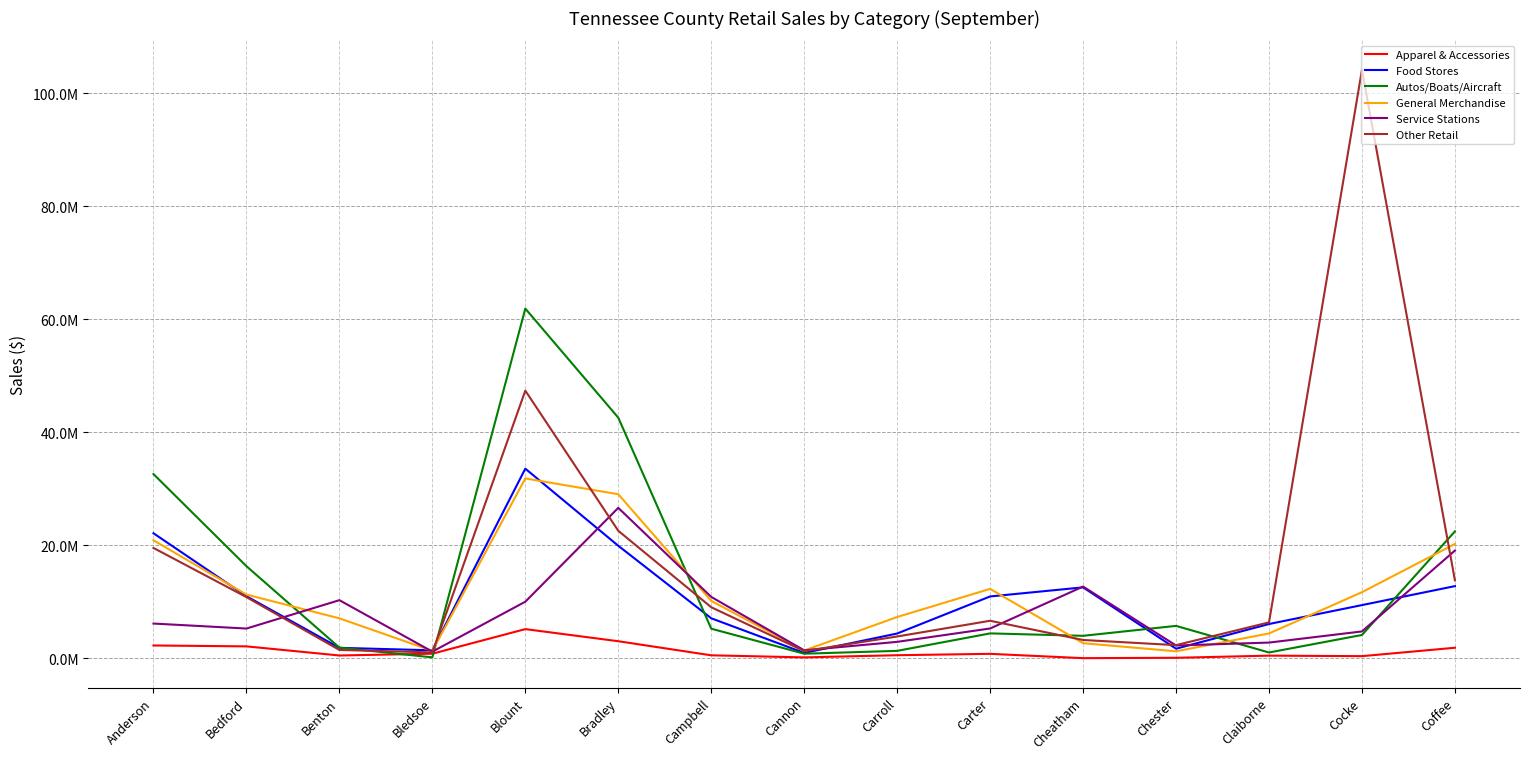

What is the difference between the Apparel & Accessories values at Cheatham and Coffee?

1840823